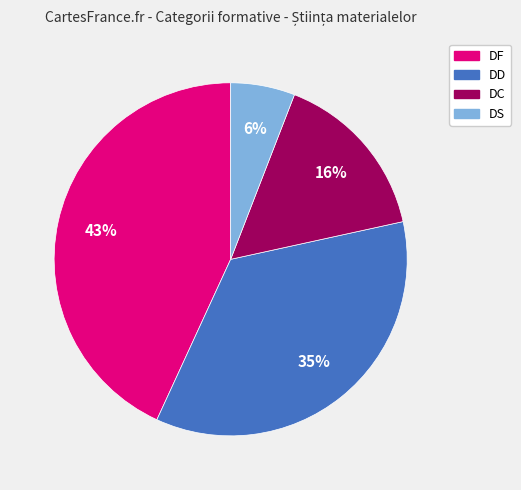

To the nearest percent, what is the difference between the largest and smallest slice percentages?

37%